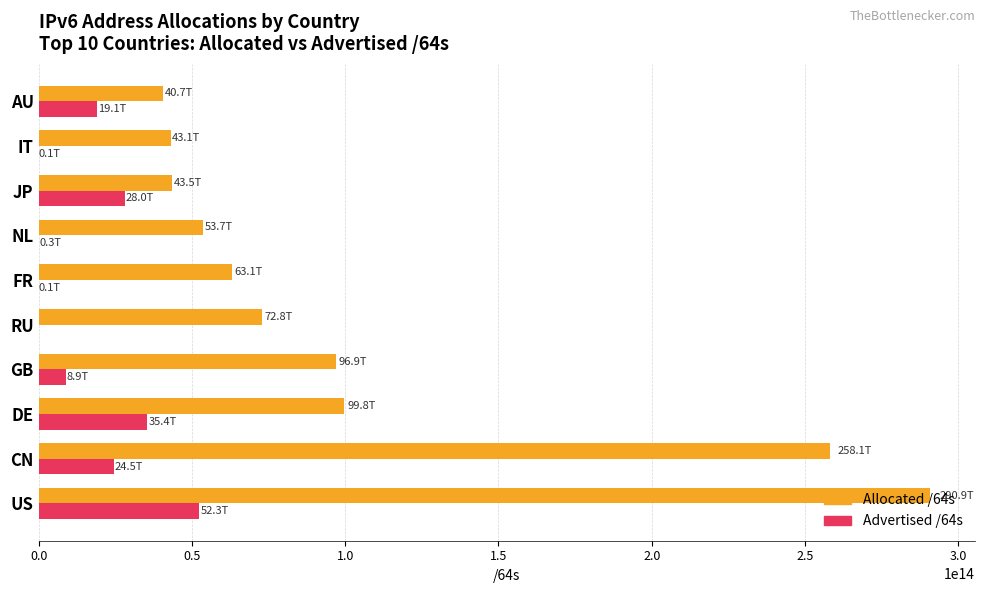

Which series has the widest spread of values?

Allocated /64s